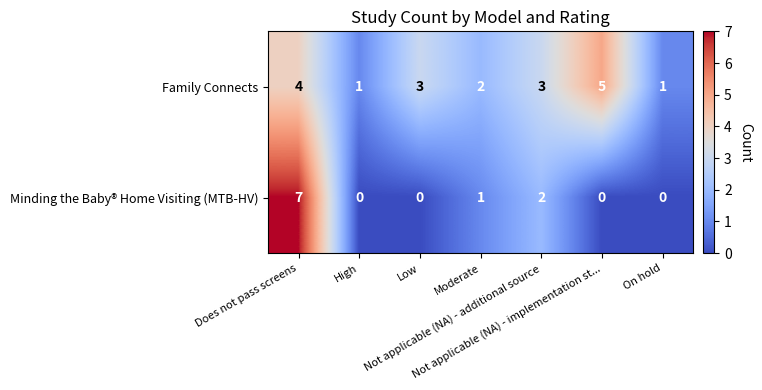

At Low, list the series in order from largest to smallest.

Family Connects, Minding the Baby® Home Visiting (MTB-HV)